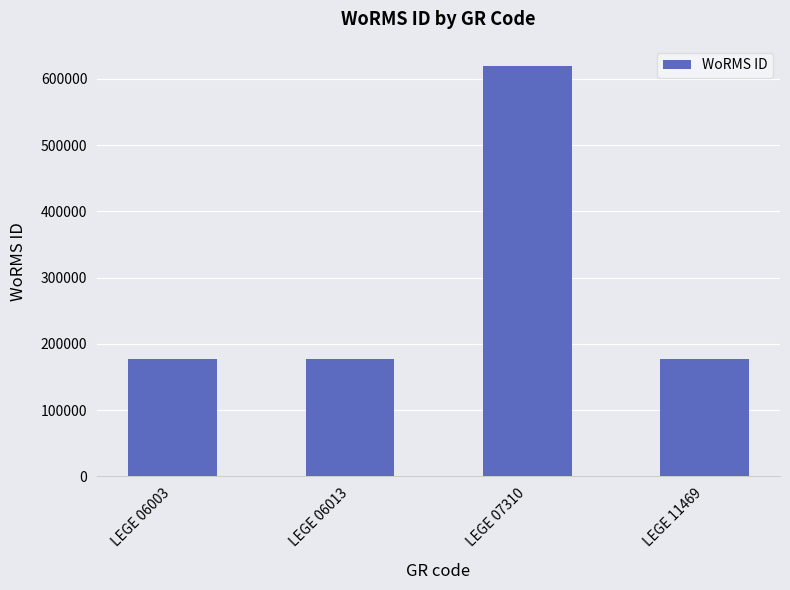

Count the number of categories in the chart.

4